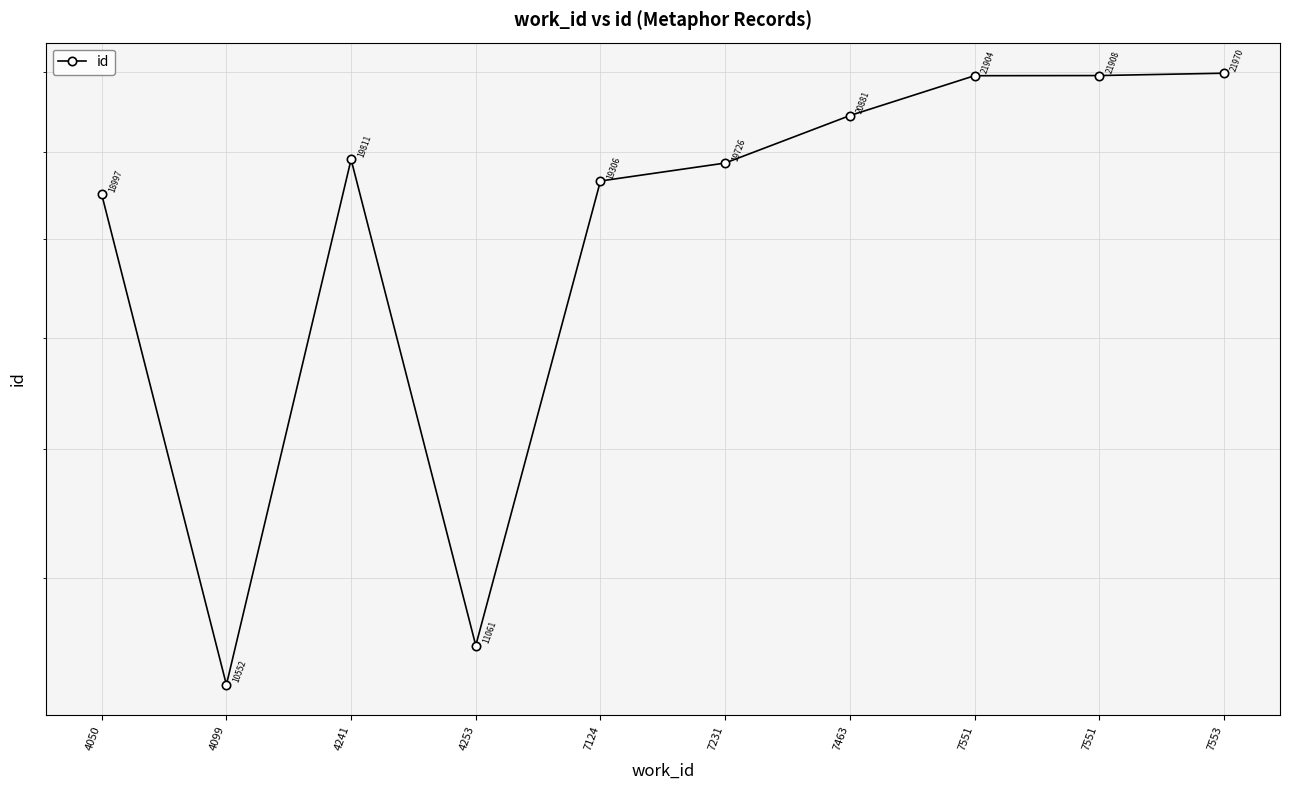

Does the chart have visible grid lines?

Yes